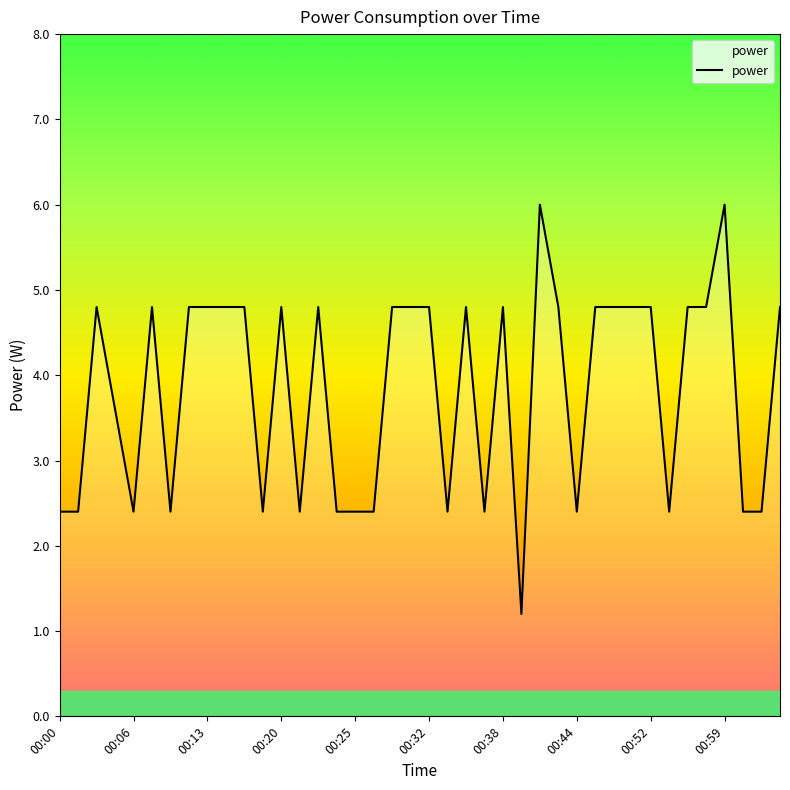

What is the smallest value displayed?

1.2